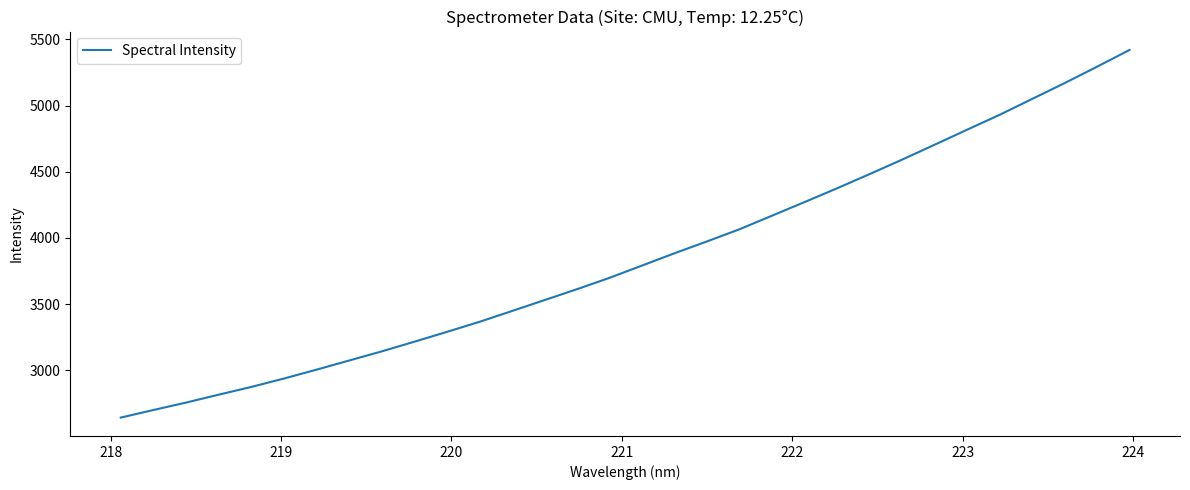

What is the greatest value displayed?

5420.3